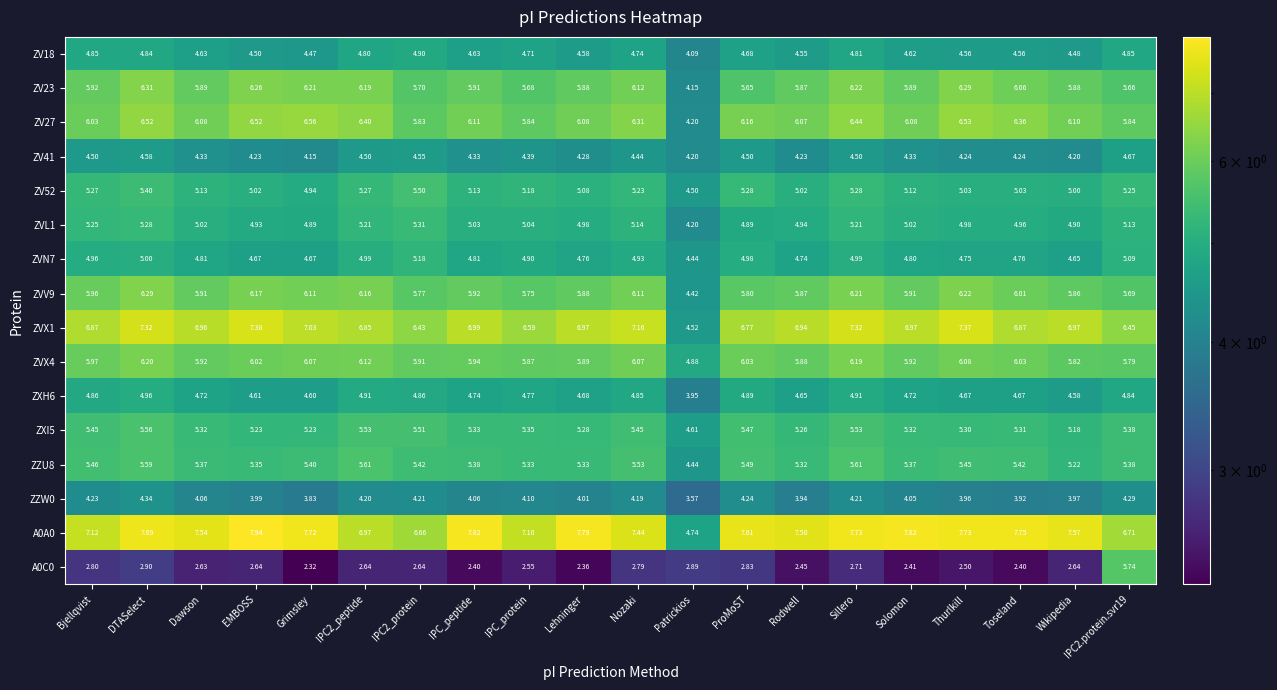

At which category does the chart reach its peak across all series?

EMBOSS